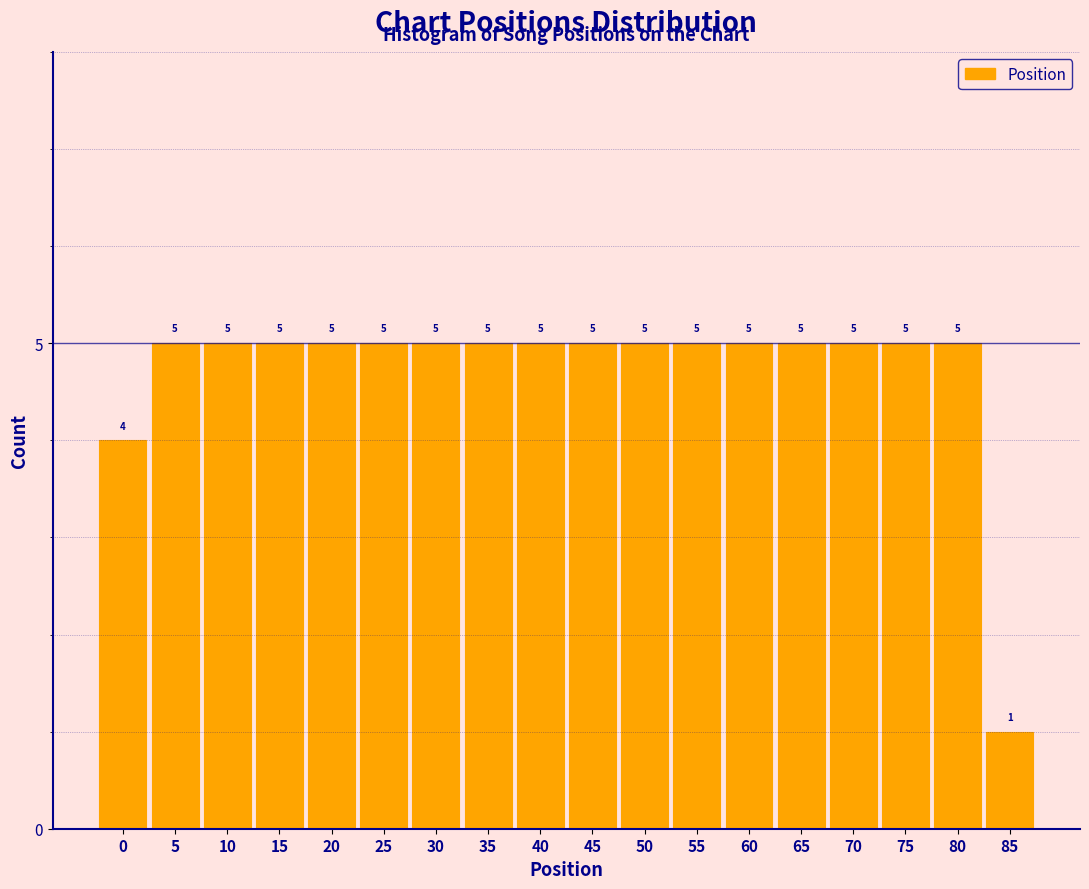

Reading right to left, transcribe all the data shown in this chart.

85=1	80=5	75=5	70=5	65=5	60=5	55=5	50=5	45=5	40=5	35=5	30=5	25=5	20=5	15=5	10=5	5=5	0=4